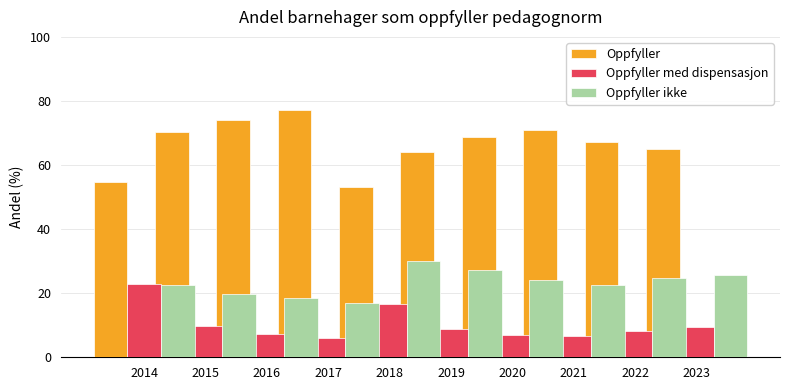

Between 2021 and 2022, which series saw the biggest shift?

Oppfyller